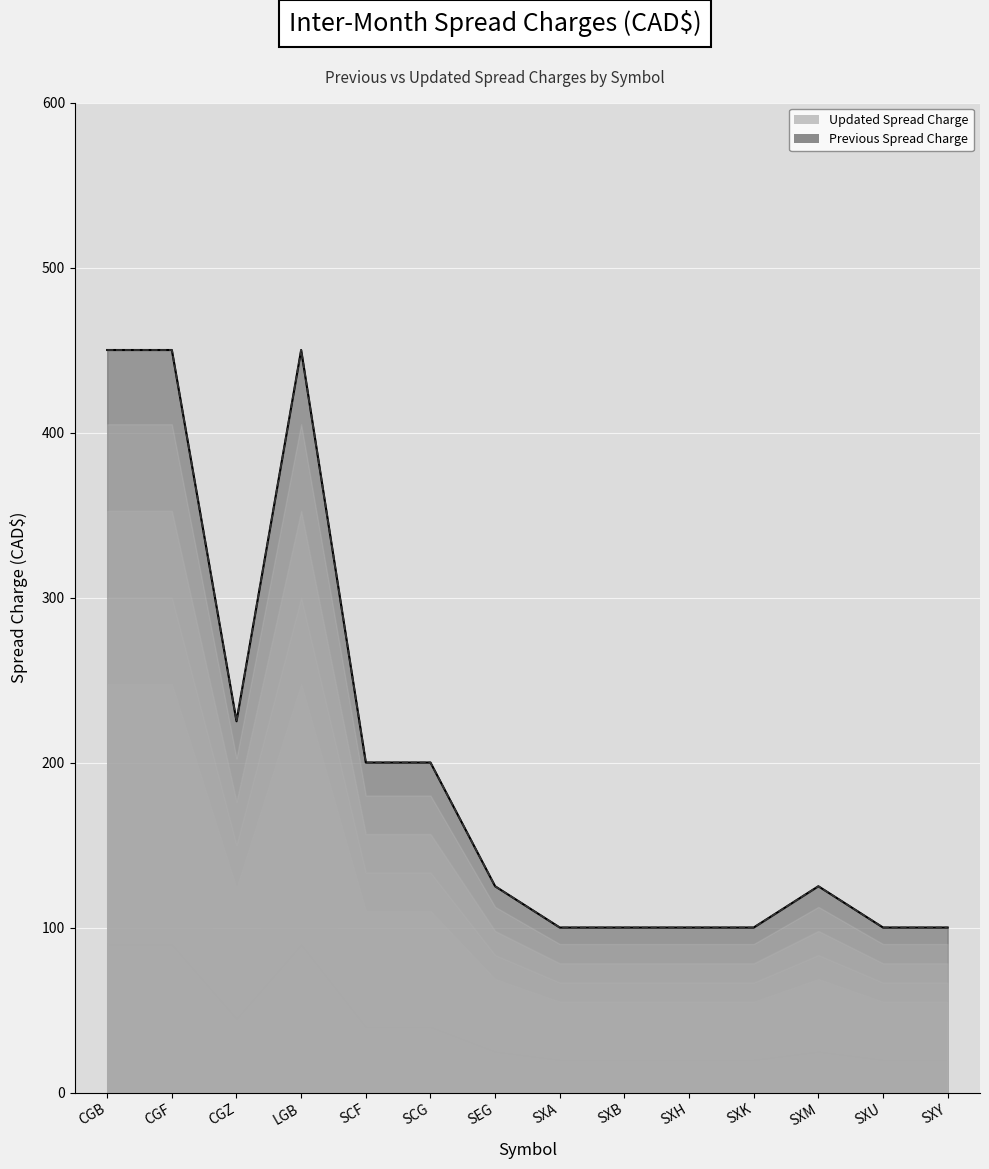

Reading left to right, transcribe all the data shown in this chart.

Previous Spread Charge: 450	450	225	450	200	200	125	100	100	100	100	125	100	100
Updated Spread Charge: 450	450	225	450	200	200	125	100	100	100	100	125	100	100